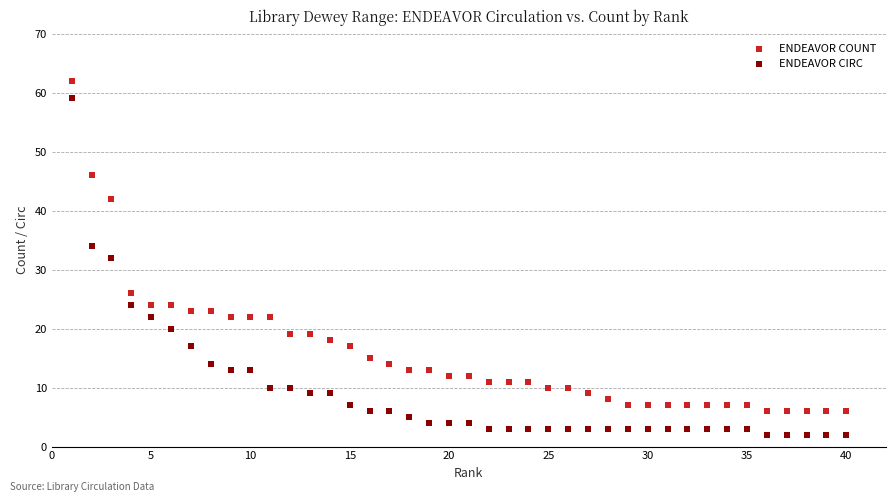

Which series contains the highest Y value?

ENDEAVOR COUNT